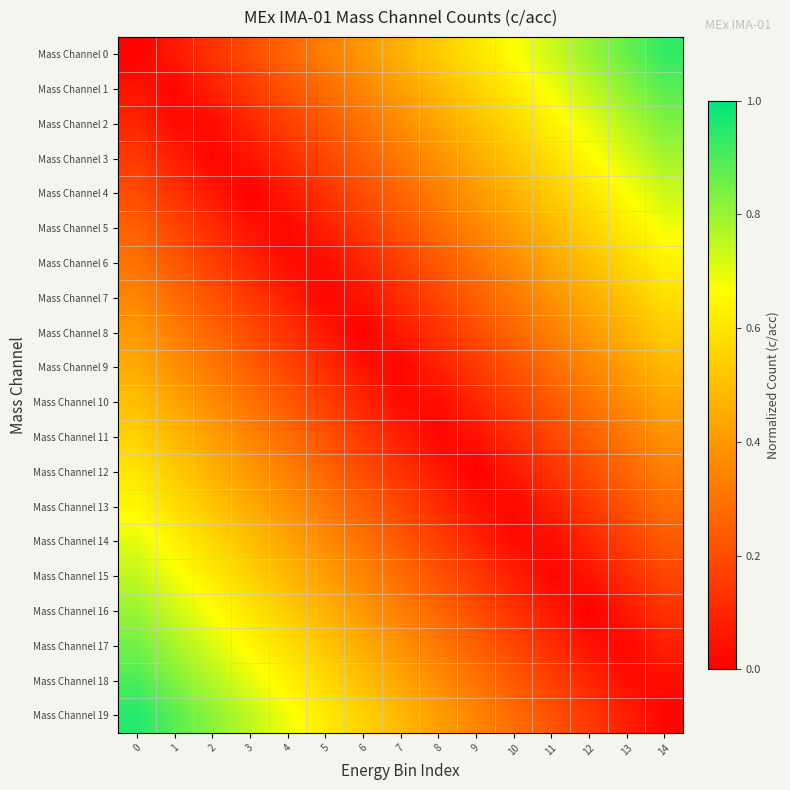

Between 7 and 3, which is larger?

7